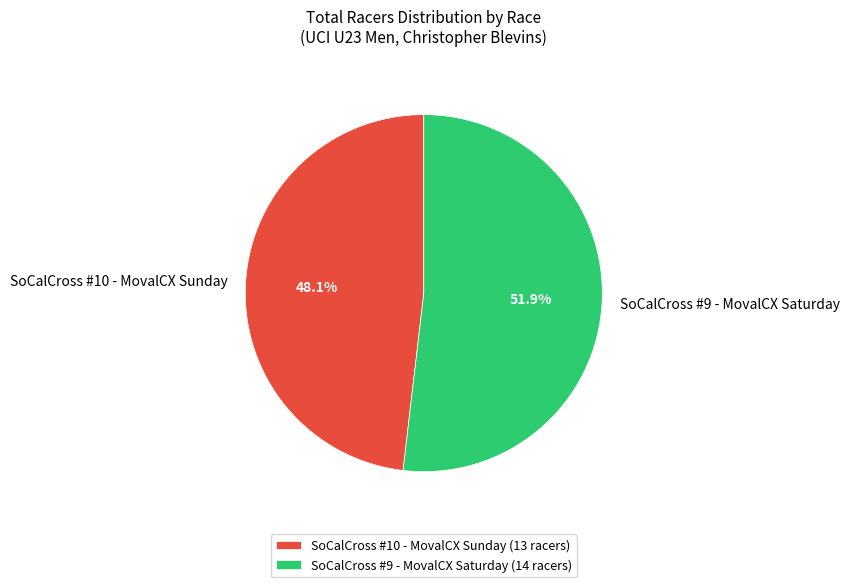

To the nearest percent, what is the average slice percentage?

50%